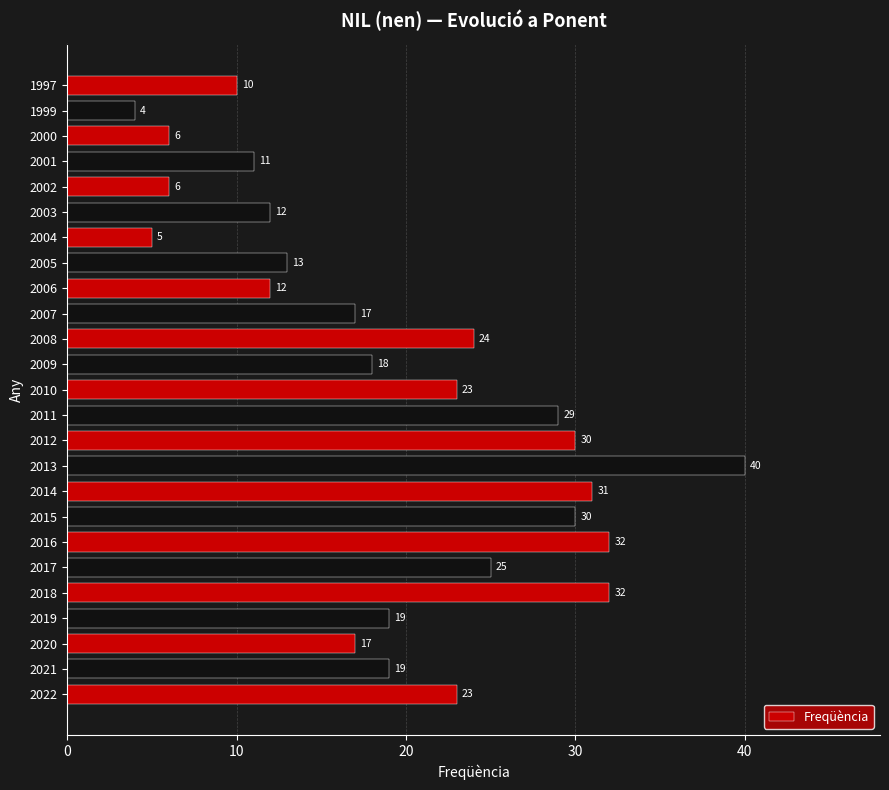

How many series are shown in this chart?

1